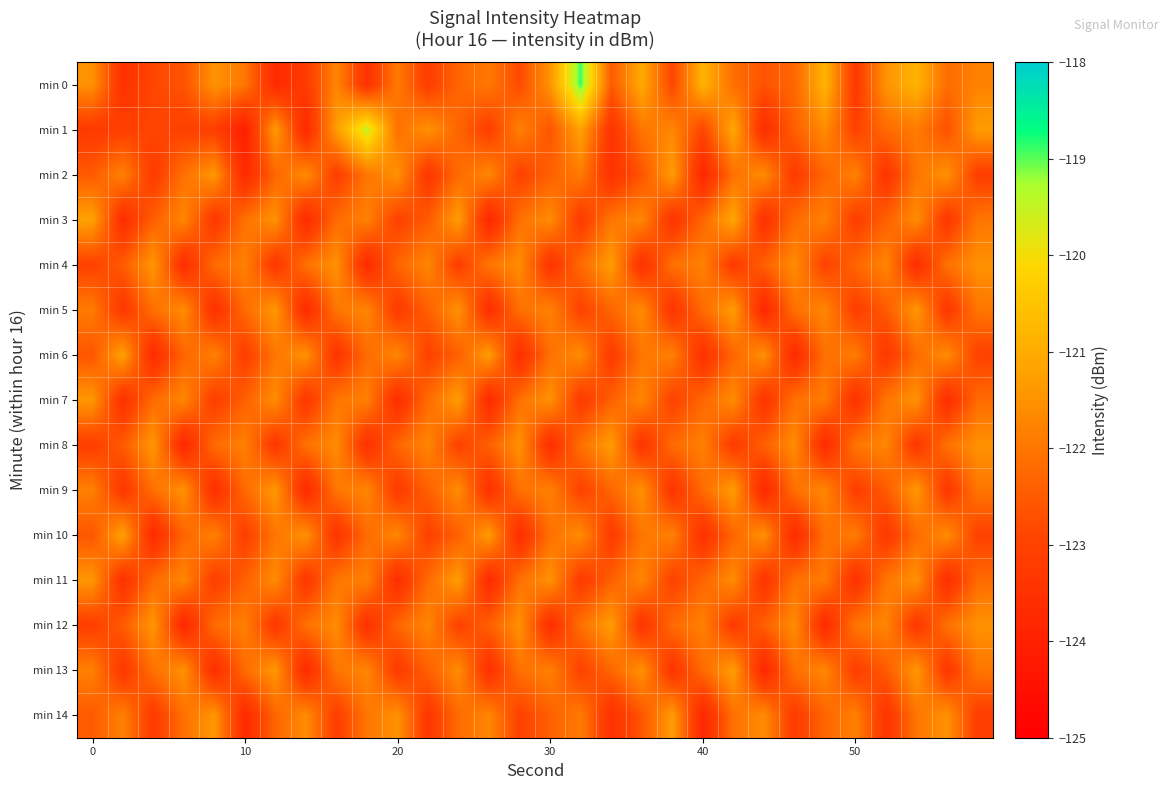

What is the maximum value shown in the chart?

-118.9